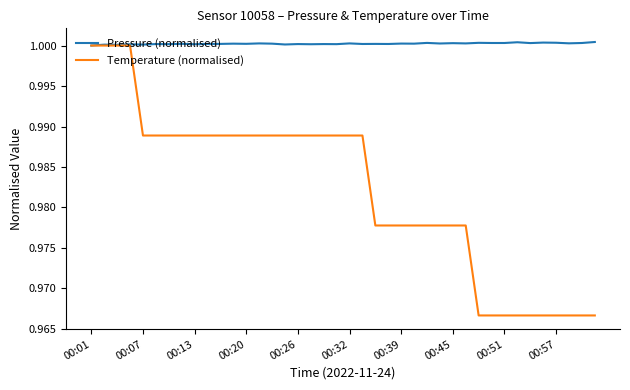

Rank the series by their average value, from lowest to highest.

Temperature (normalised), Pressure (normalised)